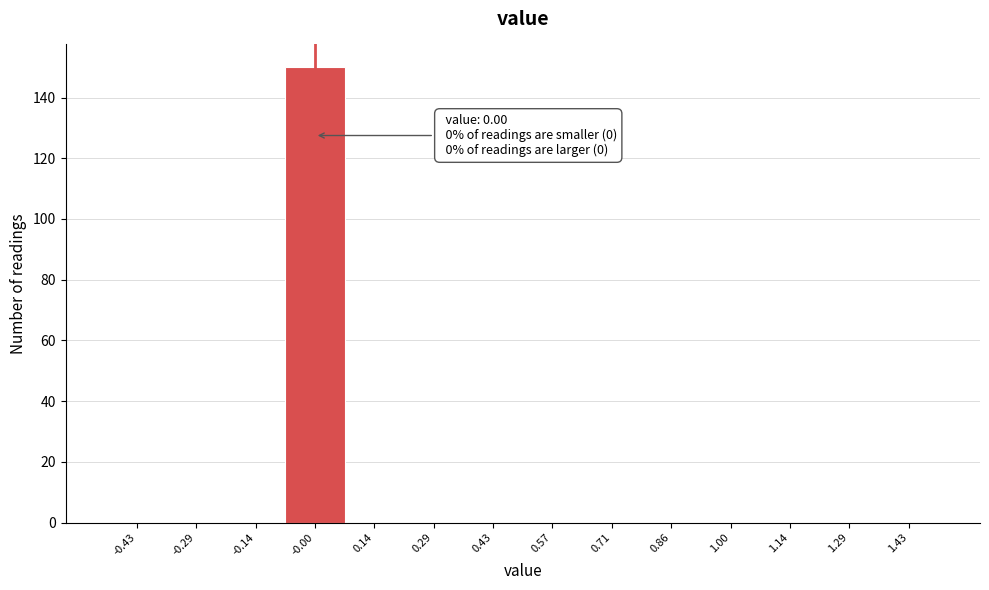

Which range on the x-axis has the tallest bar?

-0.08 to 0.08